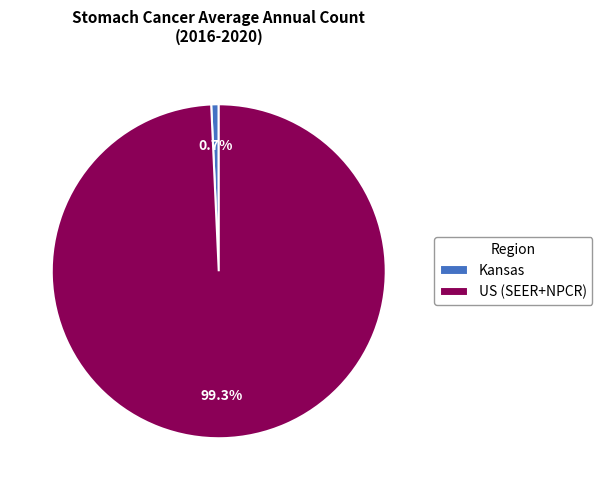

What percentage is the Kansas slice, to the nearest percent?

1%